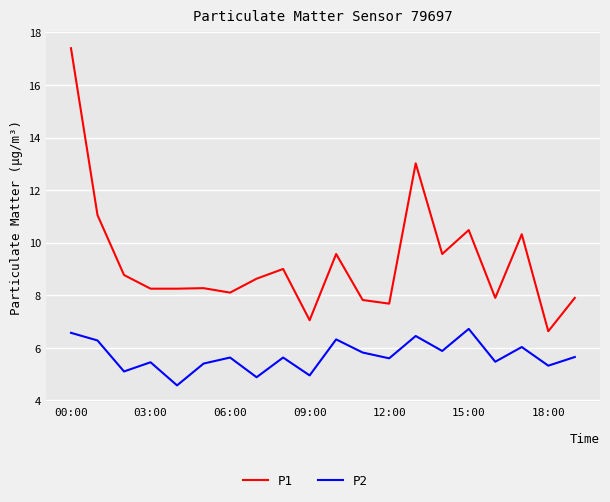

List the series in order of their overall mean, lowest first.

P2, P1